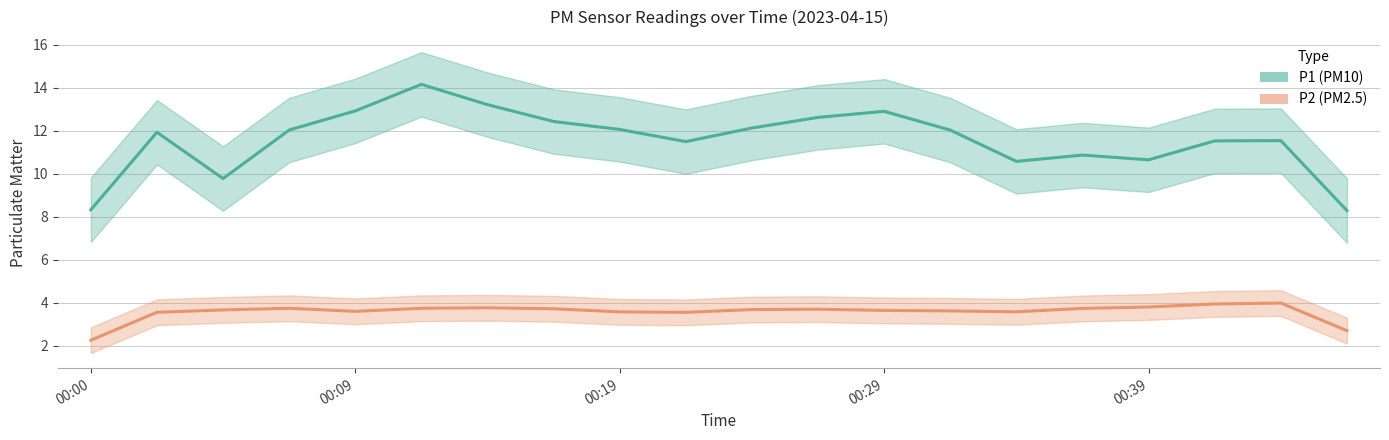

Is the value of P1 at 00:29 greater than the value of P2 at 00:17?

Yes